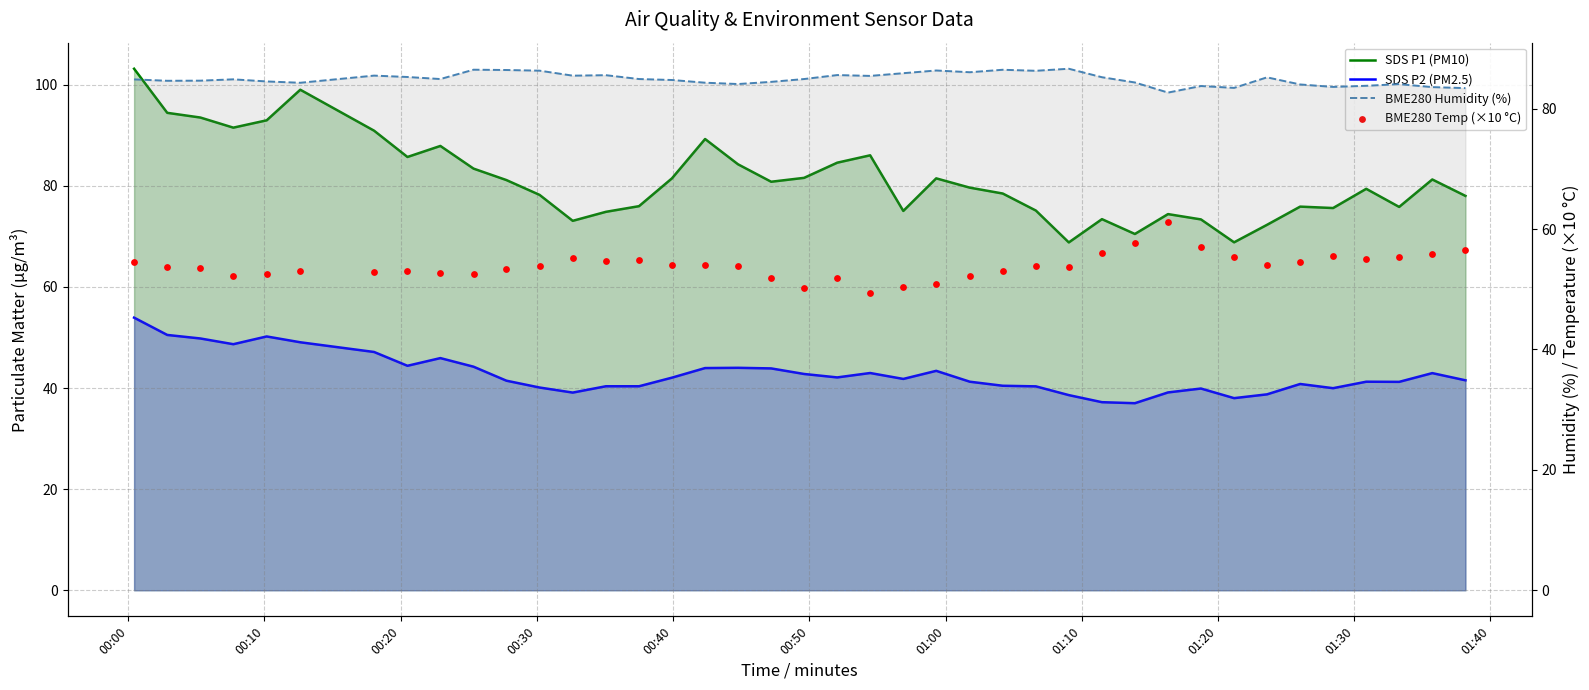

Which series has the largest Y range (max minus min)?

SDS P1 (PM10)